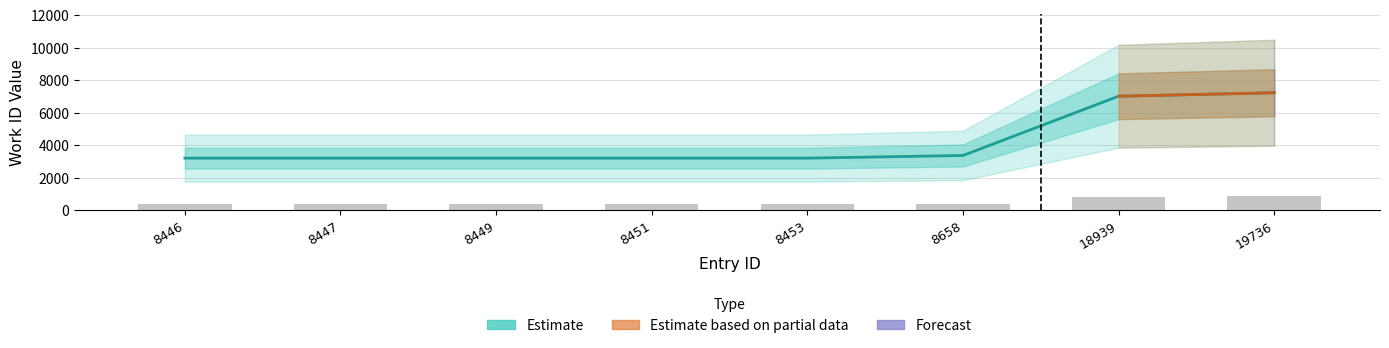

True or false: the data shows 7024 at 18939.

True